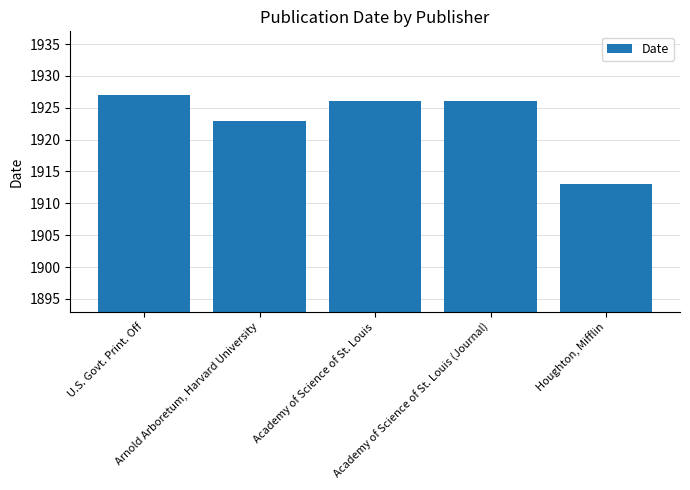

True or false: the data shows 2850 at Academy of Science of St. Louis (Journal).

False